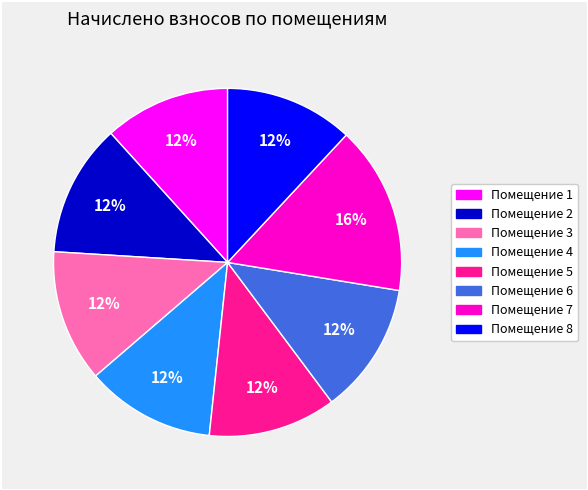

Does any single category account for the majority?

No